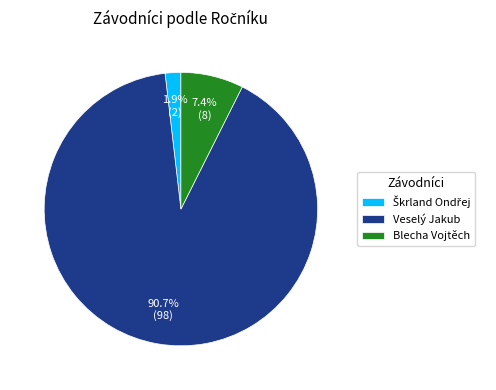

The Blecha Vojtěch slice represents 7% of the pie. True or false?

True